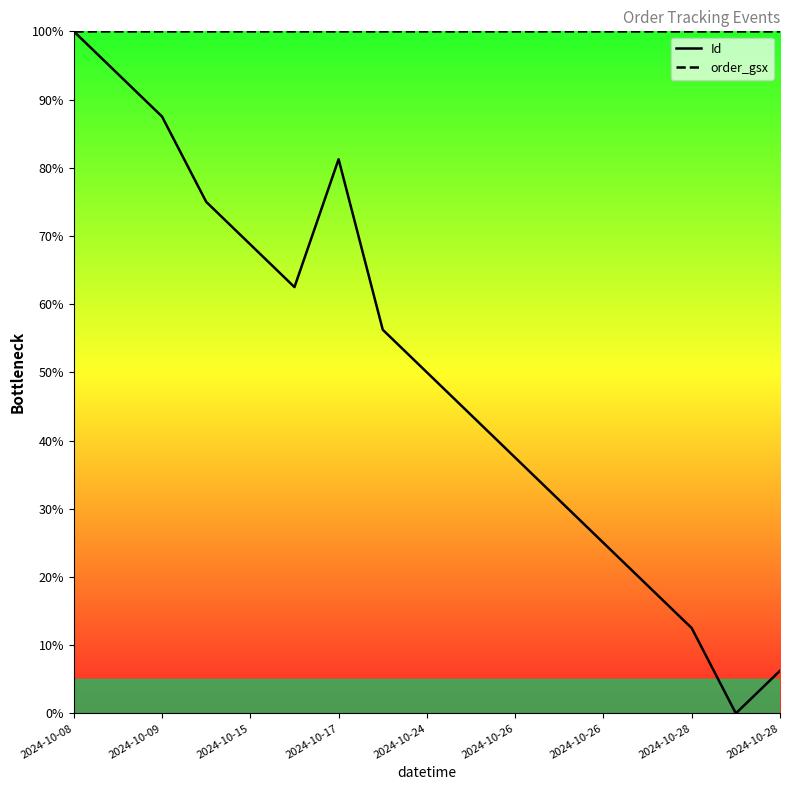

True or false: order_gsx has more than 0 interior local peaks.

False